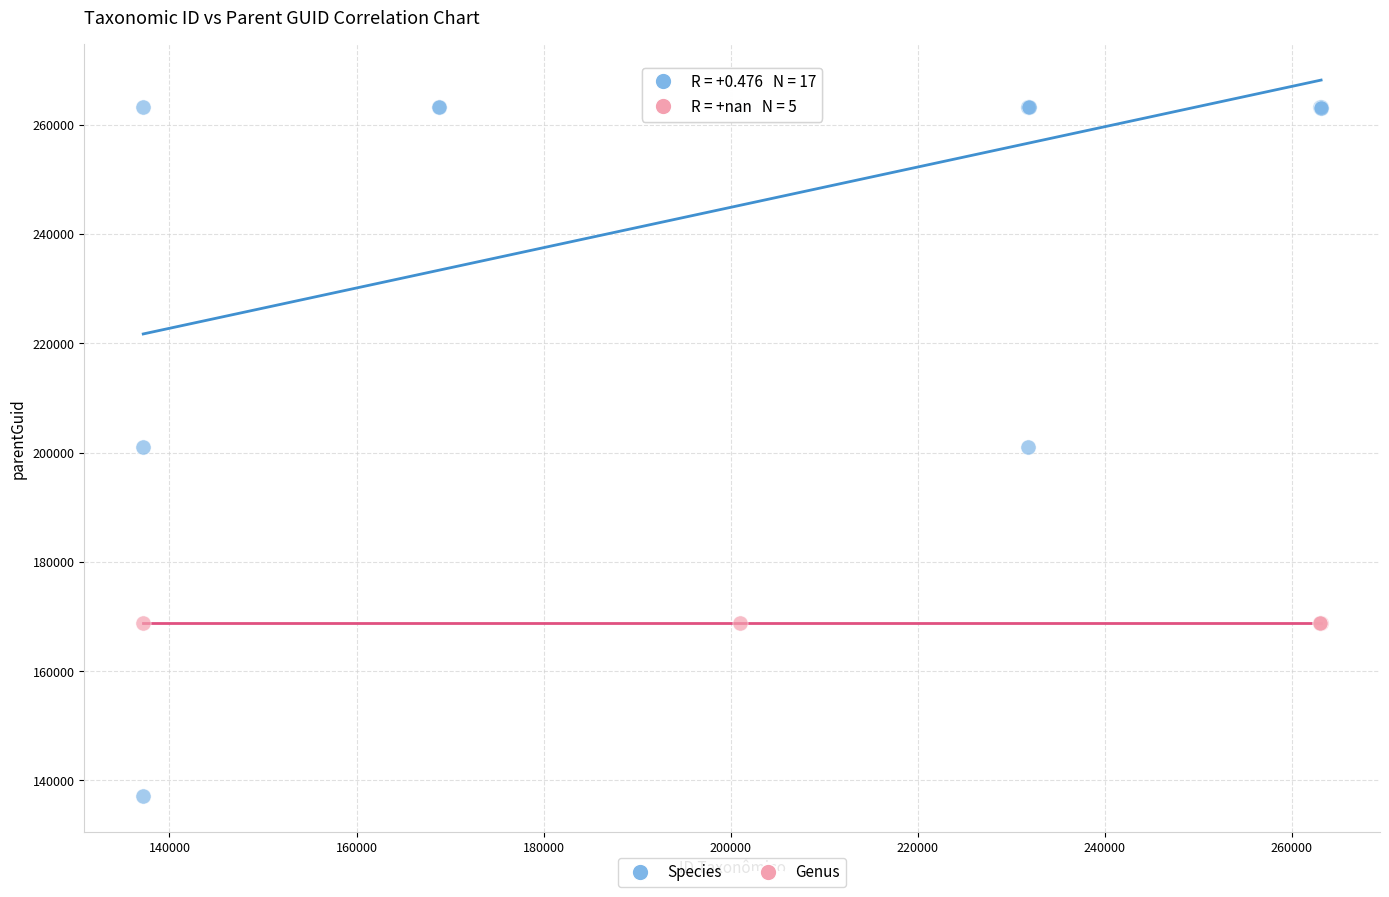

Which series reaches the minimum Y coordinate?

Species